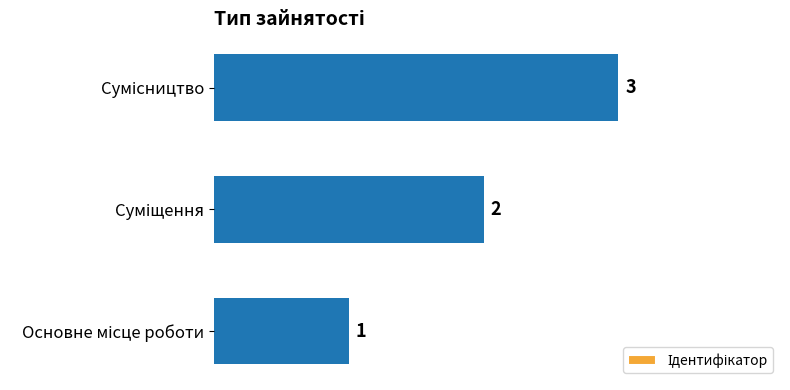

How many values are between 1 and 3?

3